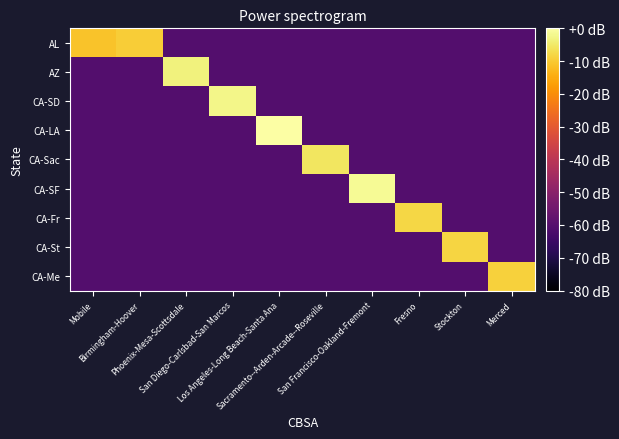

How many data points does each series have?

10